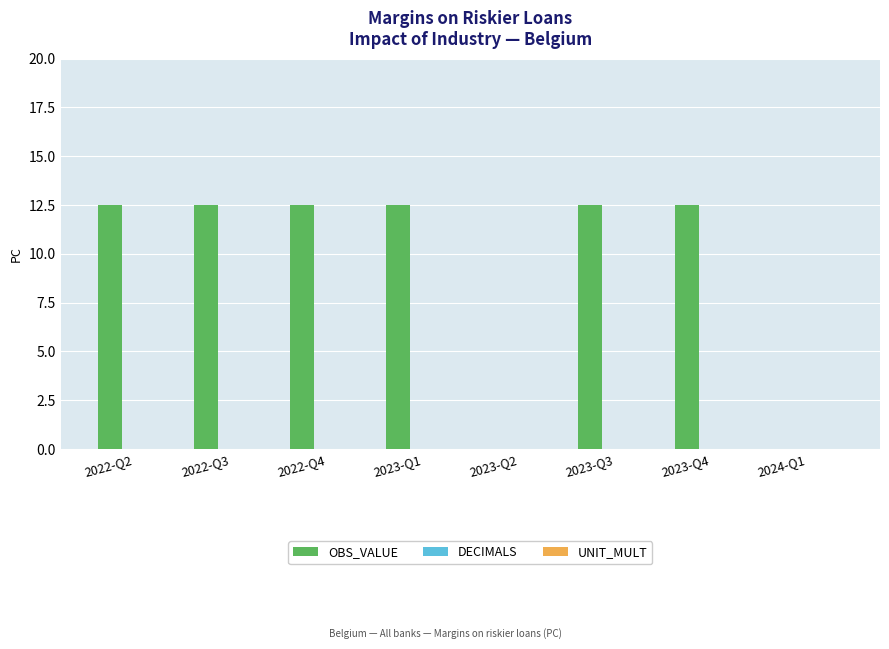

What is the sum of the values at 2023-Q1 and 2022-Q4?

25.0